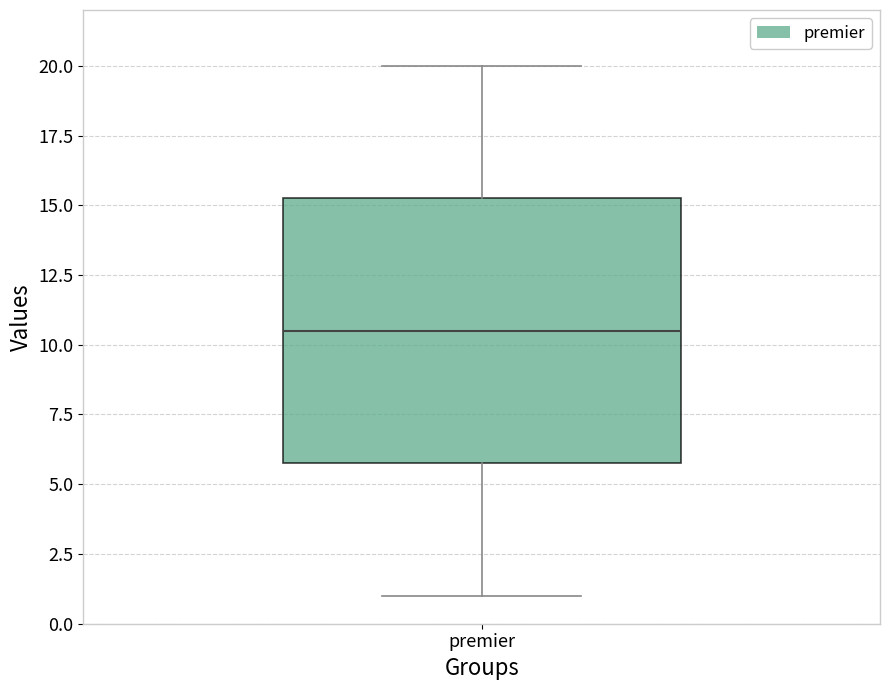

Read this box plot against the y-axis: the position of the median line, the range covered by the box, and the ends of both whiskers. The values are not printed on the chart, so give them approximately, as read against the axis.

median 10.5, box 6.0 to 15.5, whiskers 1.0 to 20.0